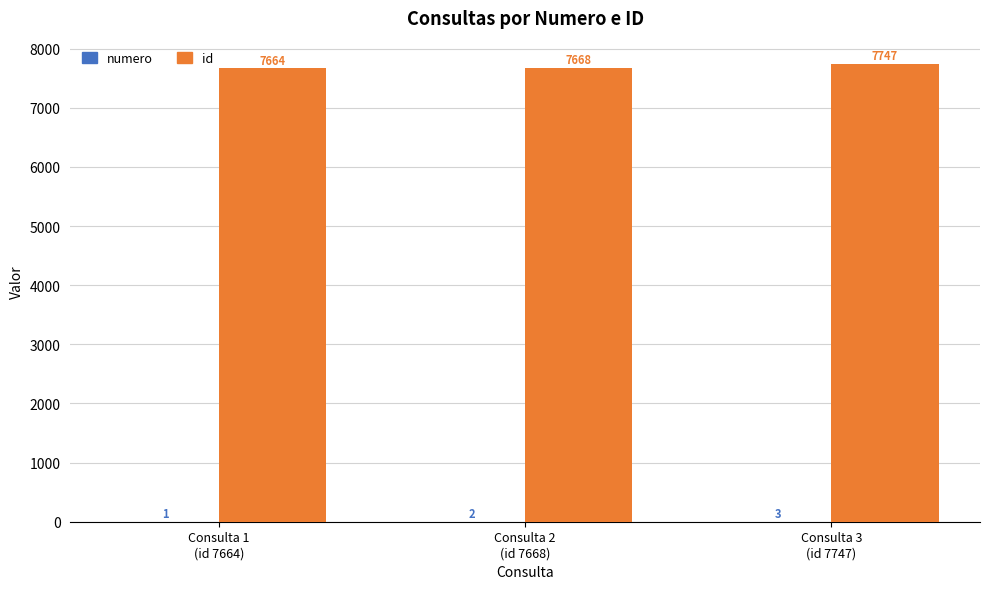

Is it true that id equals 7664 at Consulta 1
(id 7664)?

True